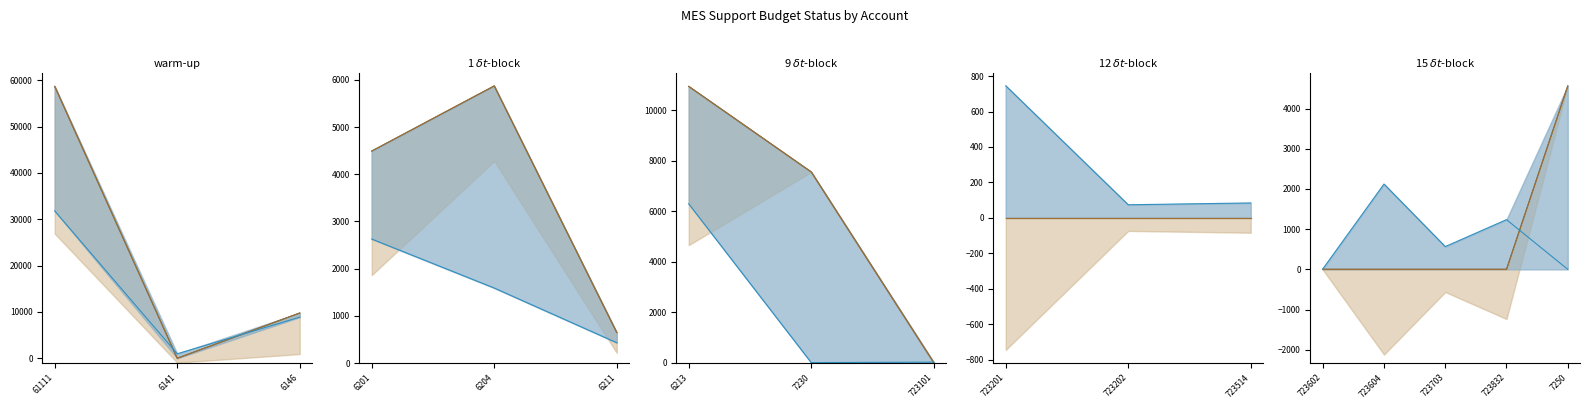

Which series has the widest spread of values?

Adopted Budget